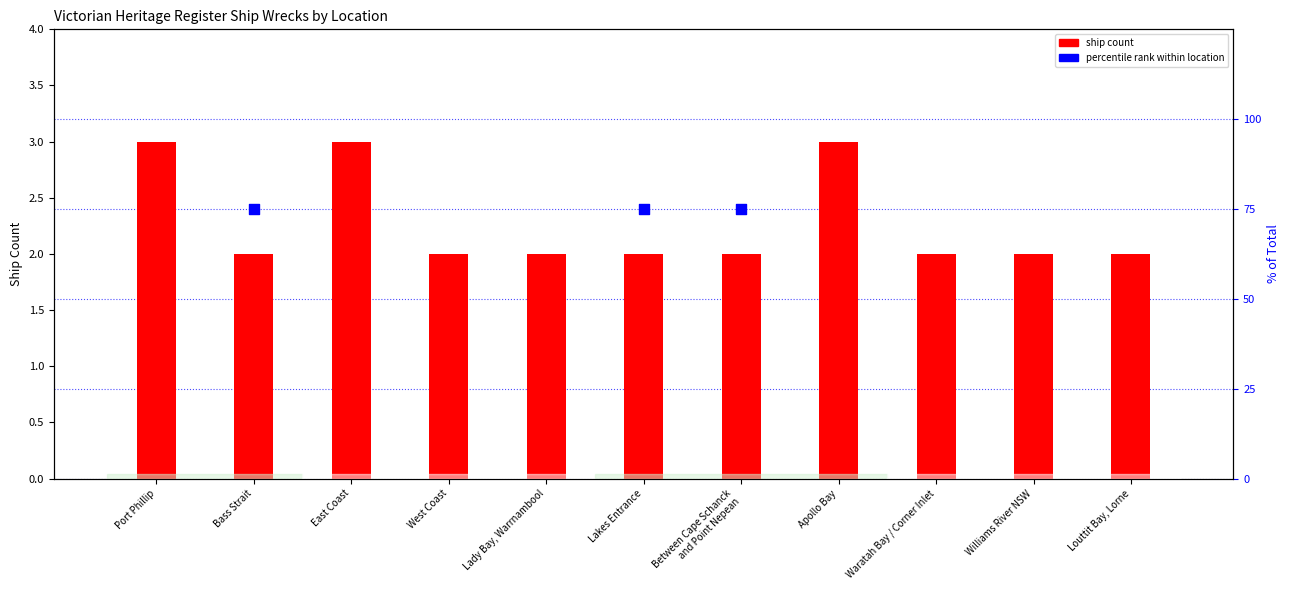

At how many categories does at least one series exceed 38?

11